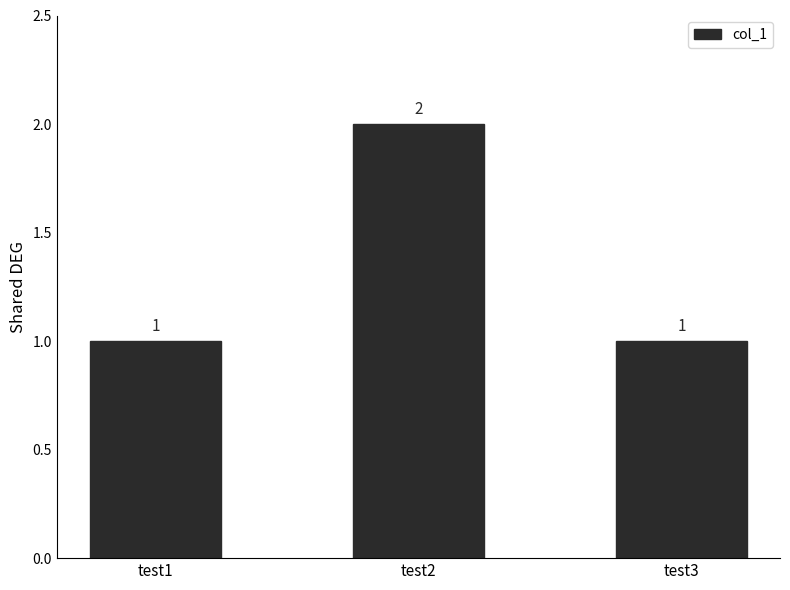

Reading left to right, extract all data points from this chart.

1	2	1